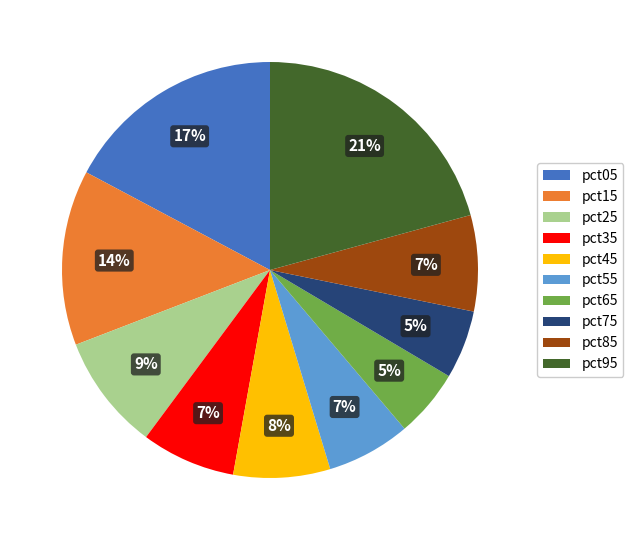

To the nearest percent, what percentage of the pie is pct55?

7%